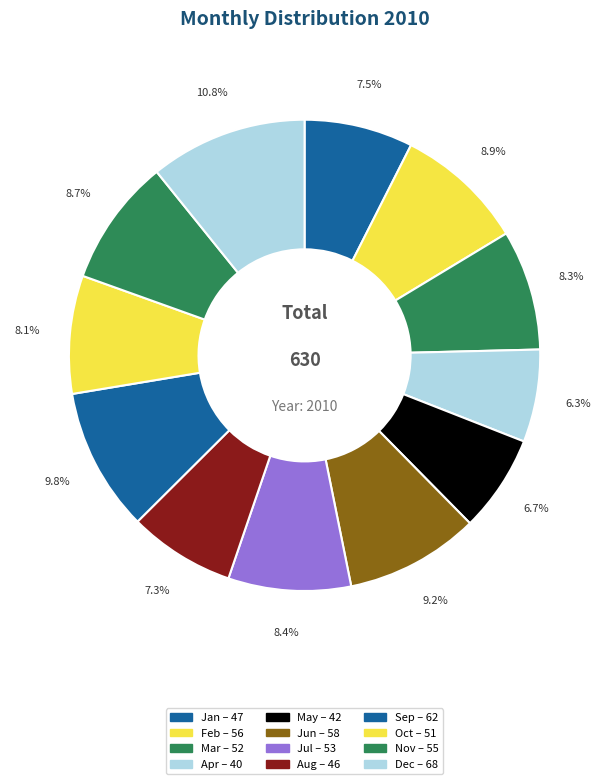

The Feb slice represents 17% of the pie. True or false?

False